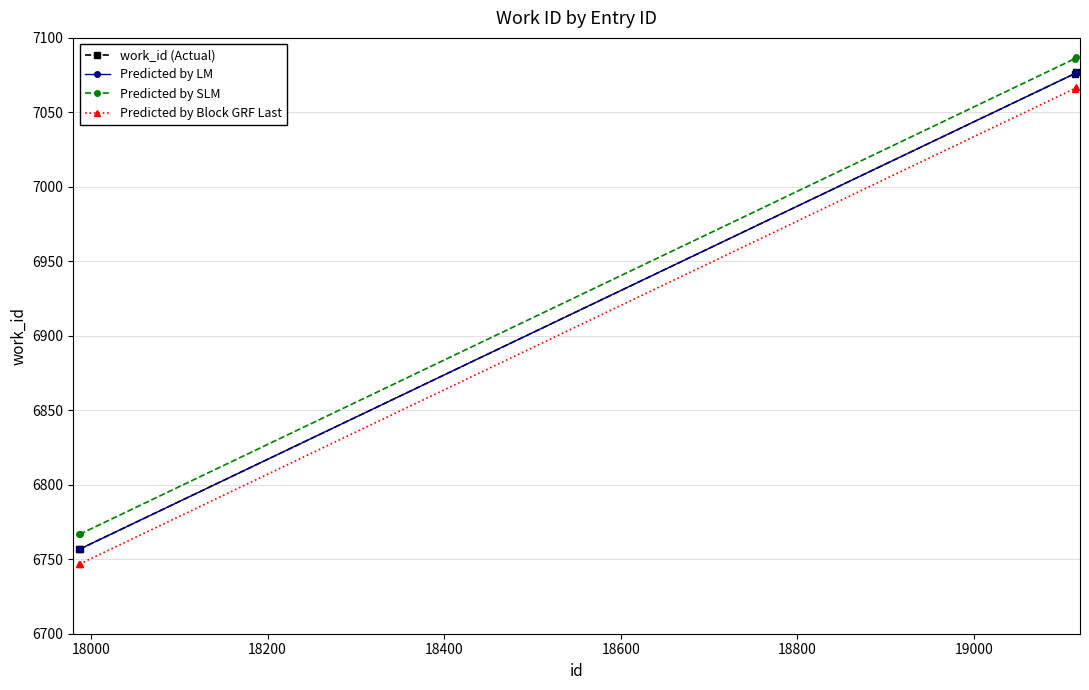

Is this an area chart (filled region under the line)?

No